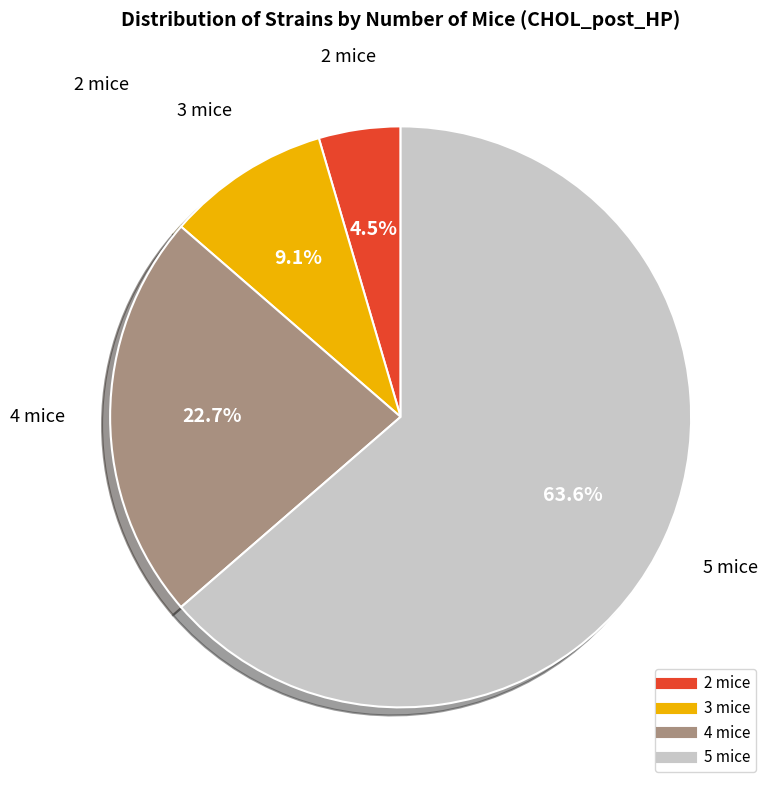

How many slices are in this pie chart?

4